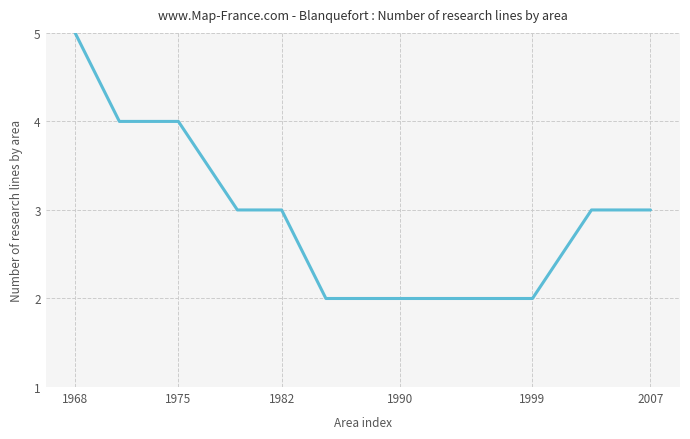

What is the difference between the maximum and minimum values?

3